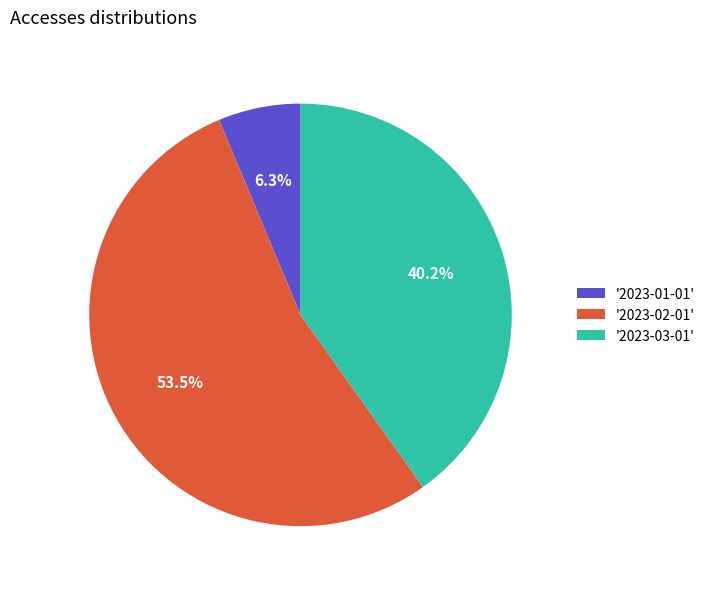

What is the majority slice?

'2023-02-01'